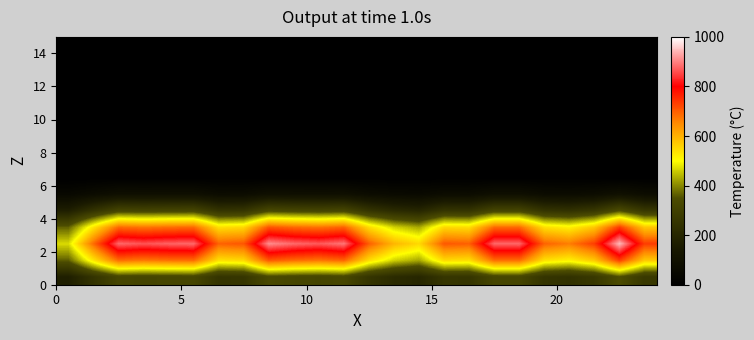

Count the number of data series in this chart.

15